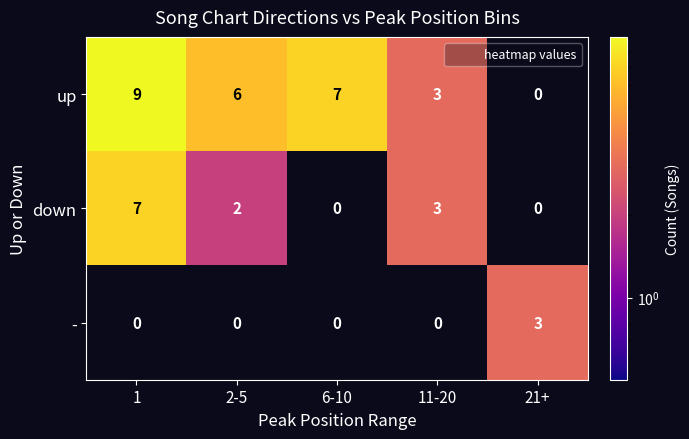

True or false: - has a value of -1 at 11-20.

False